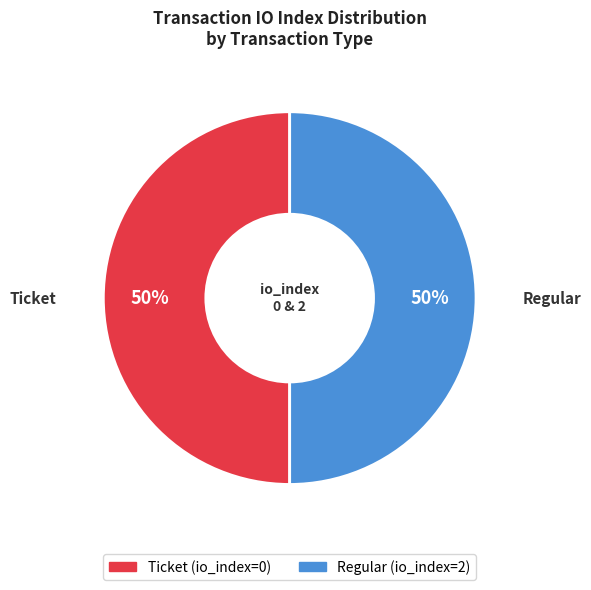

To the nearest percent, what is the combined percentage of Ticket and Regular?

100%